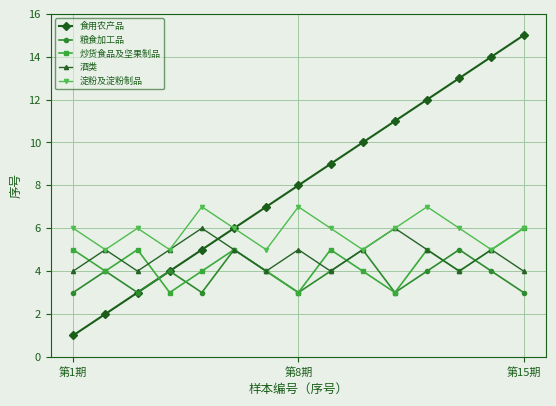

Which series has the widest spread of values?

食用农产品